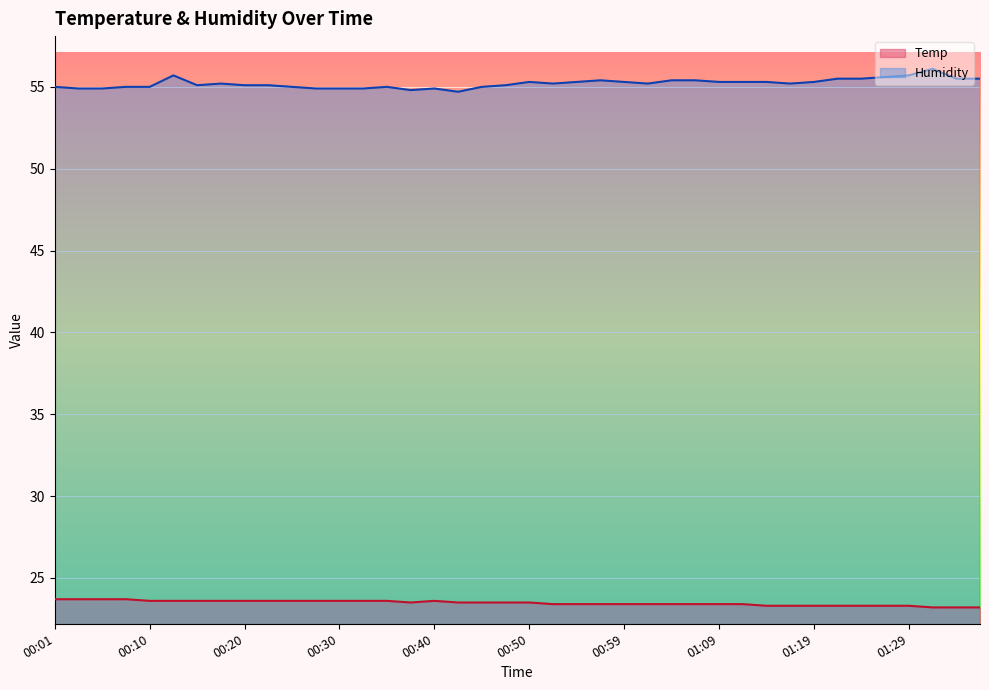

What is the average value of the Humidity series?

55.2